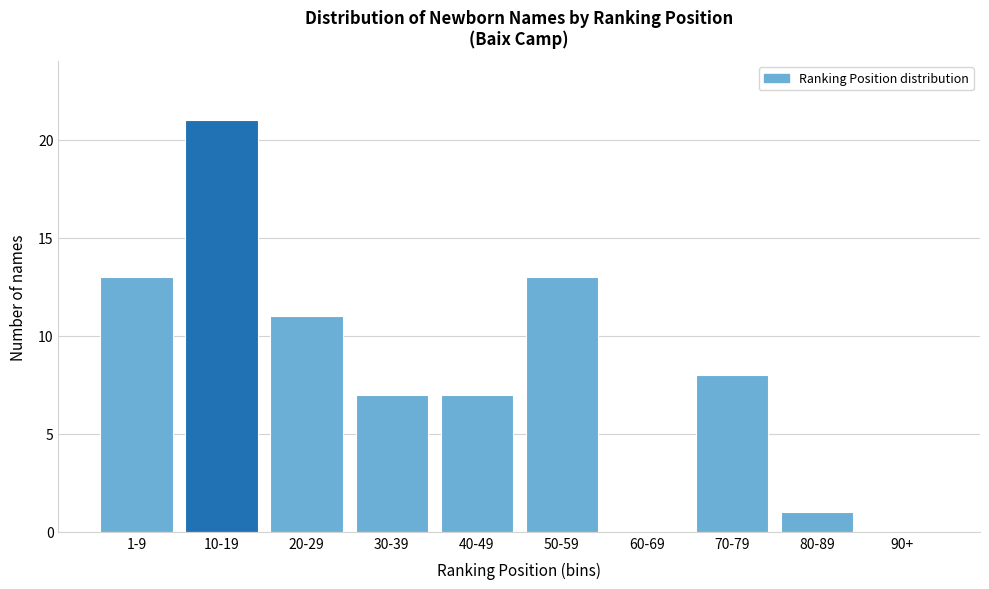

Reading left to right, transcribe all the data shown in this chart.

1-9=13	10-19=21	20-29=11	30-39=7	40-49=7	50-59=13	60-69=0	70-79=8	80-89=1	90+=0